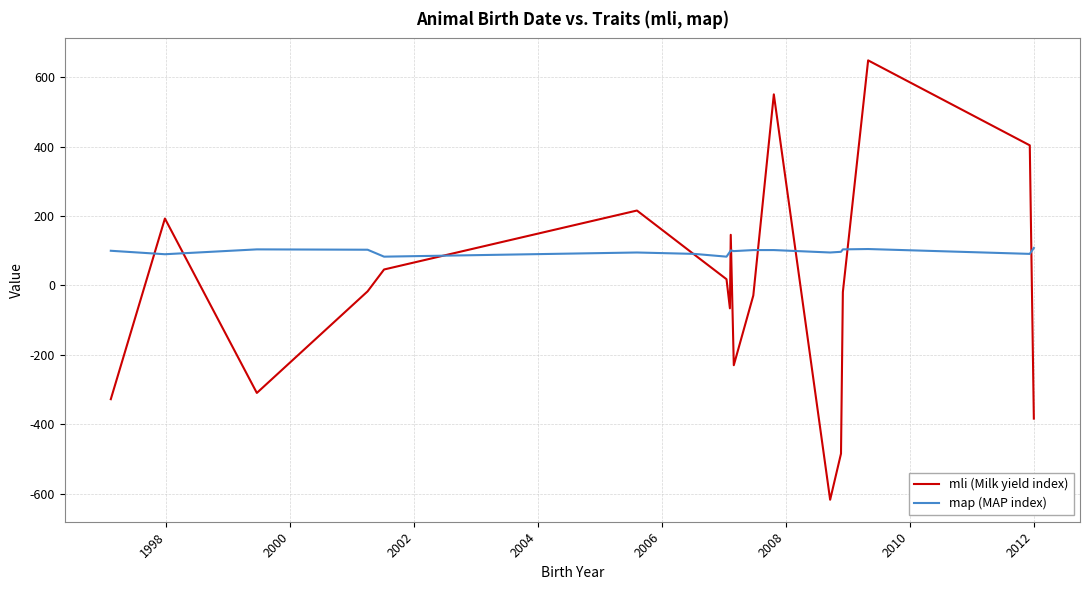

Which series has the largest total across all categories?

map (MAP index)